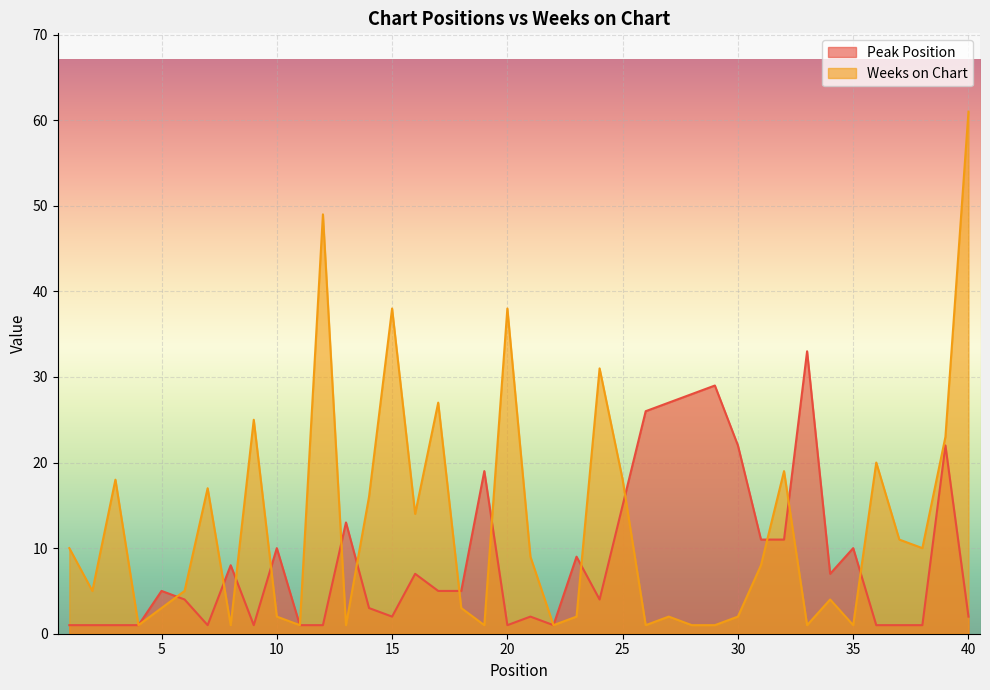

Which series ends up on top after the final intersection of Weeks on Chart and Peak Position?

Weeks on Chart